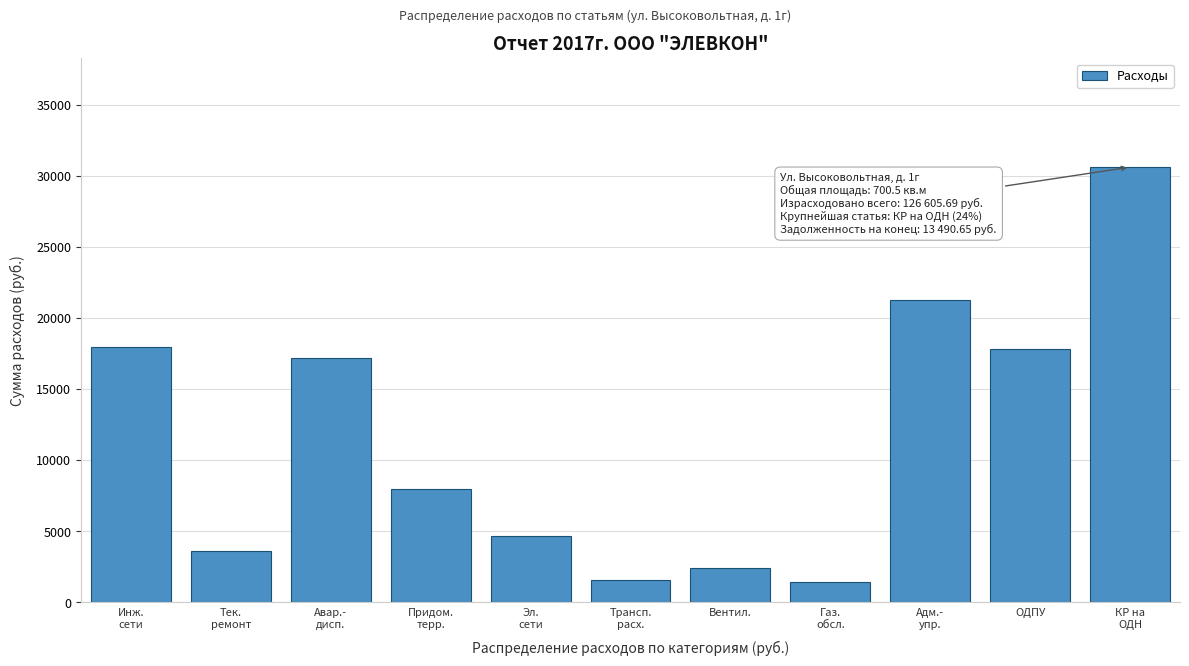

Is it true that the value at ОДПУ is 17830.8?

True